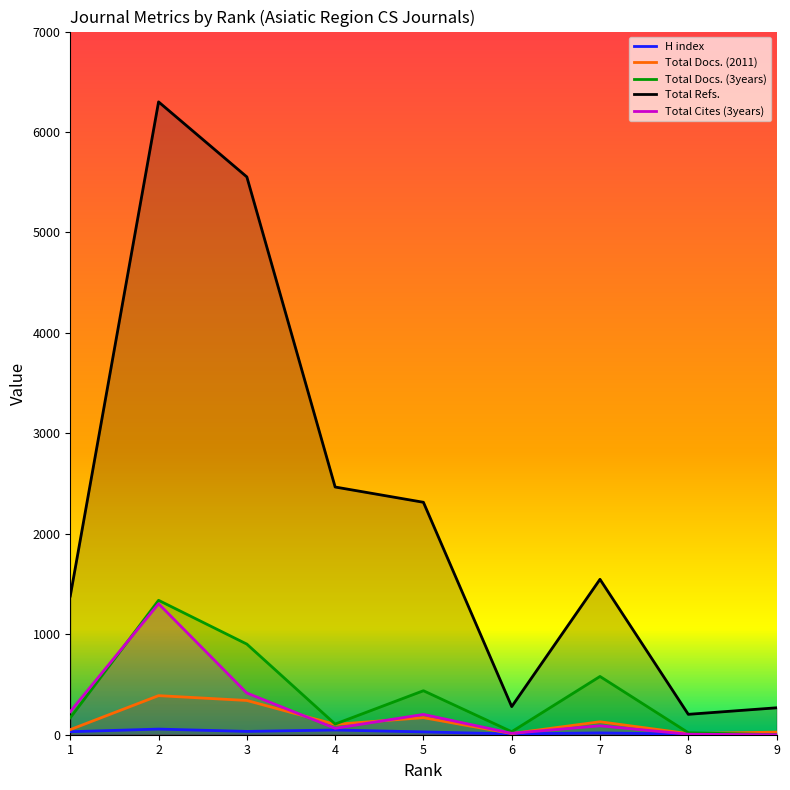

Which series has the largest range (max minus min)?

Total Refs.